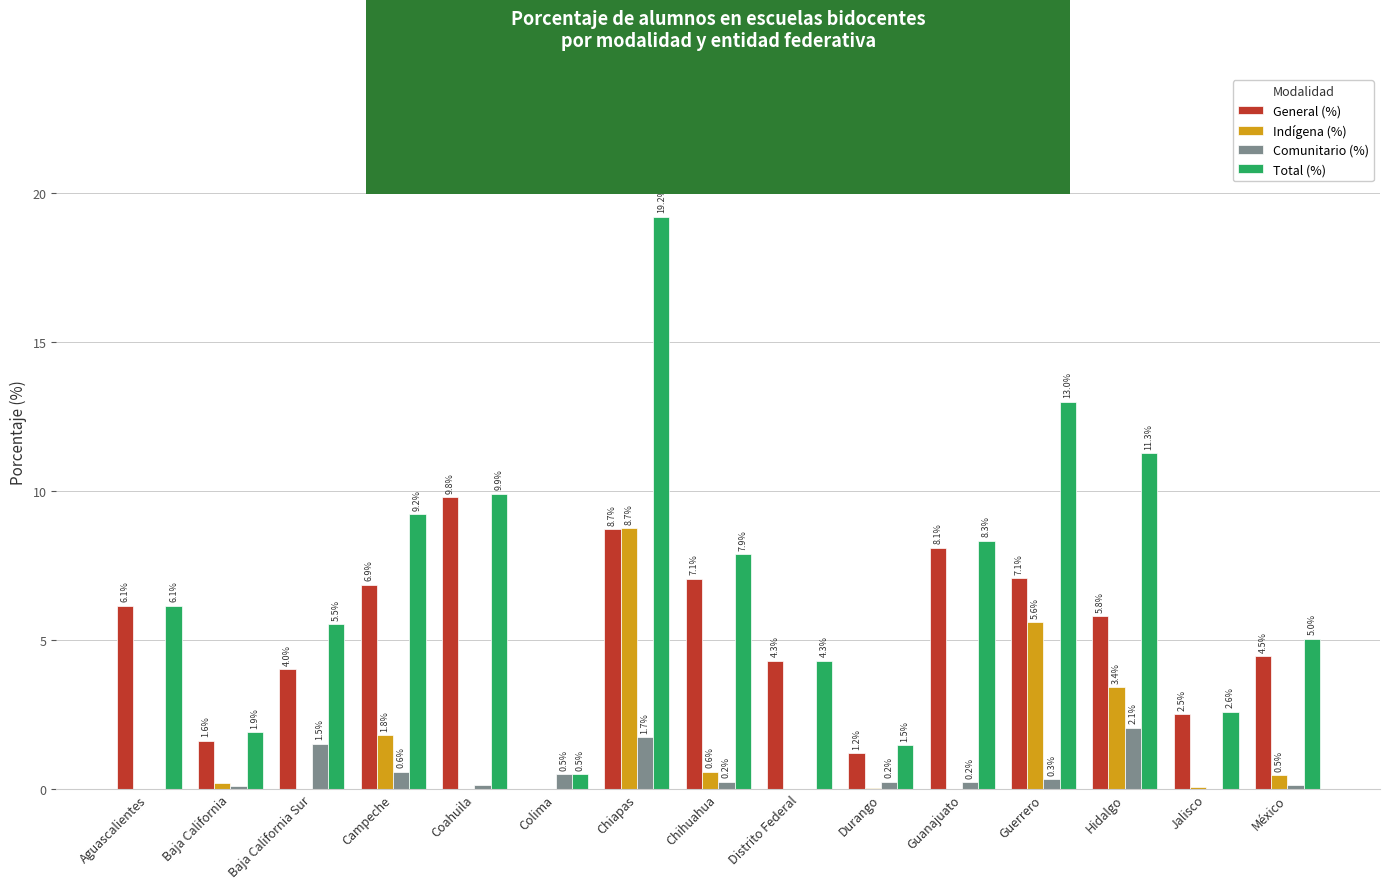

True or false: Comunitario (%) has a value of 0.9 at Aguascalientes.

False